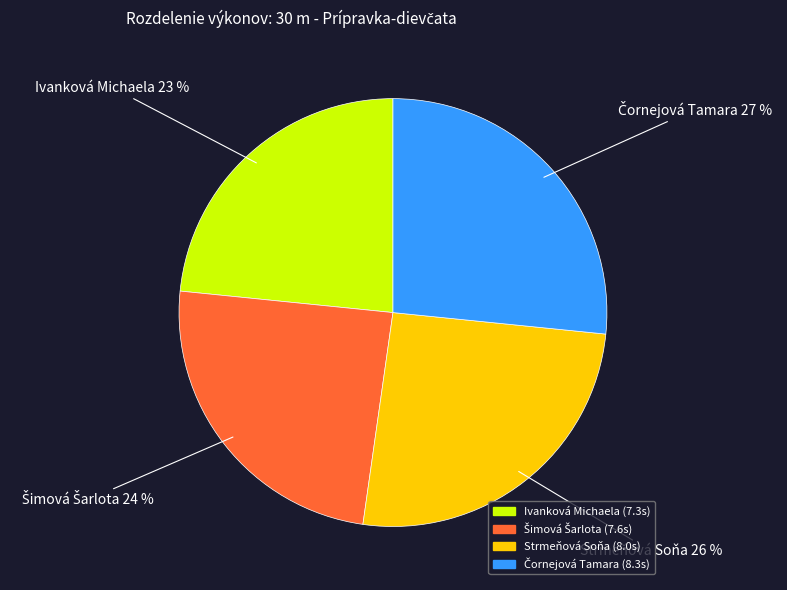

To the nearest percent, what is the average slice percentage?

25%